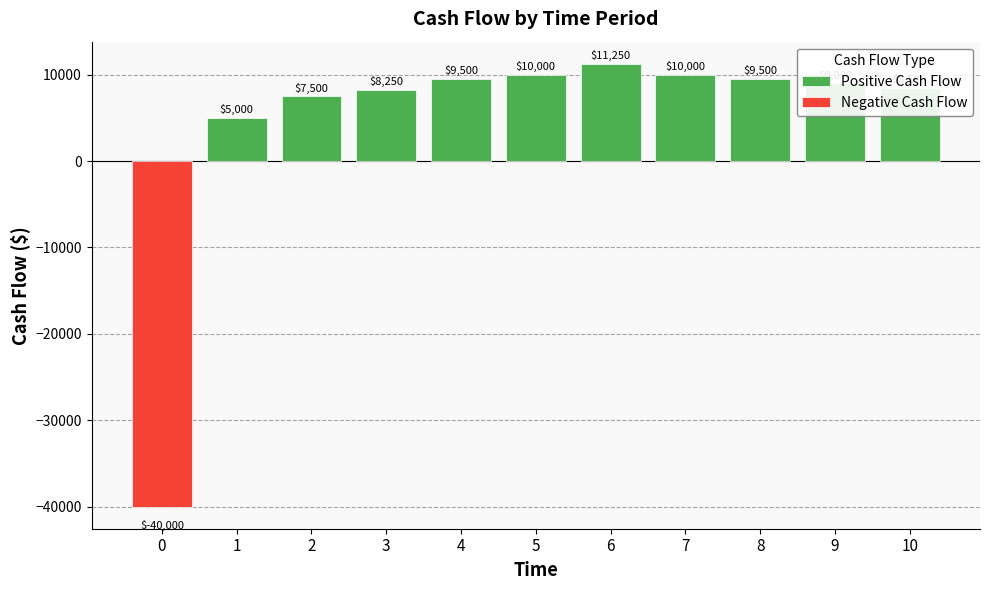

The value of Positive Cash Flow at 2 is 7500. True or false?

True